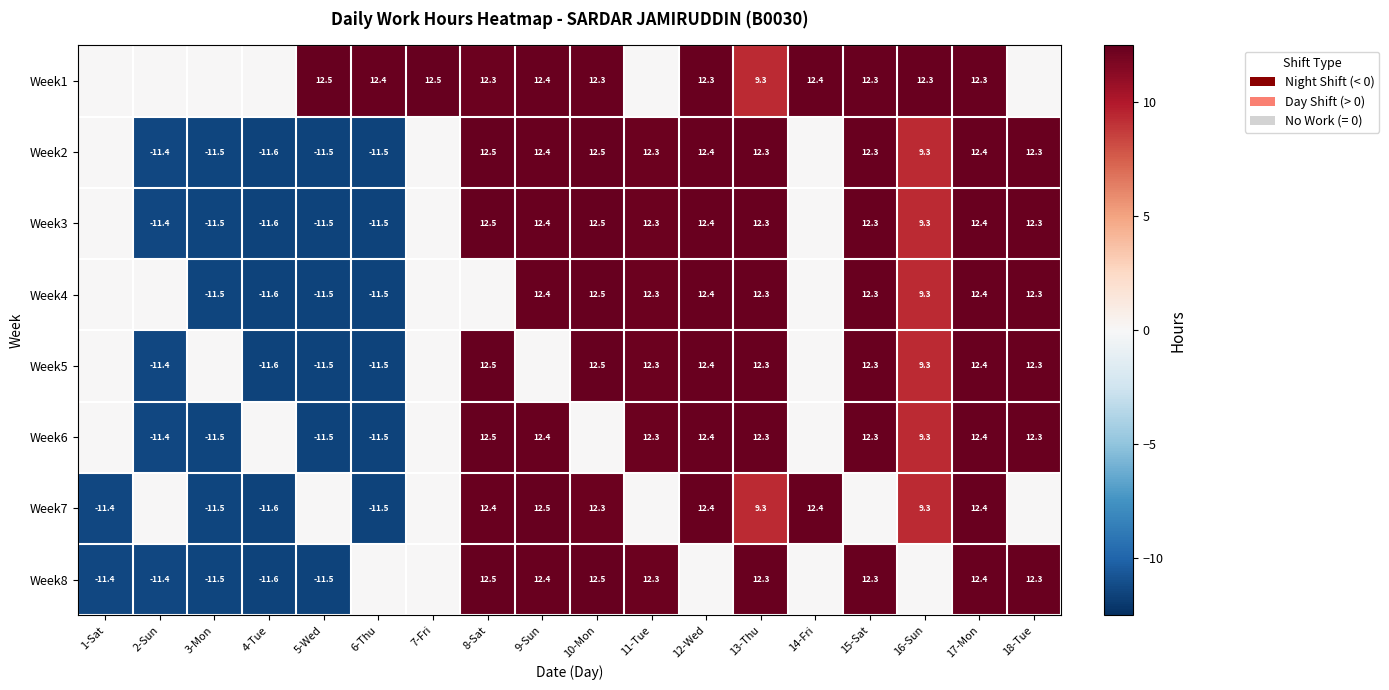

The Week7 series shows -5.4 at 6-Thu. True or false?

False